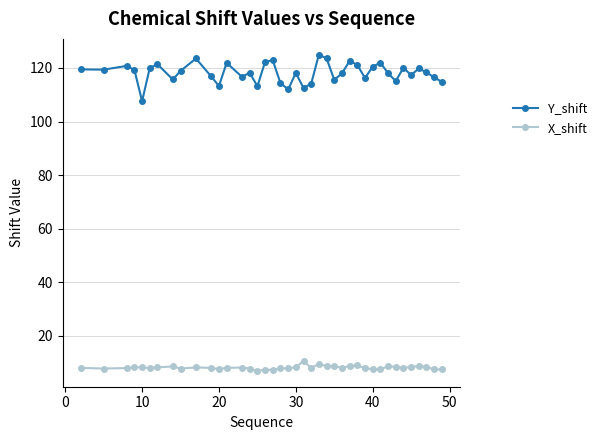

What is the difference between the maximum and minimum values in the X_shift series?

3.7